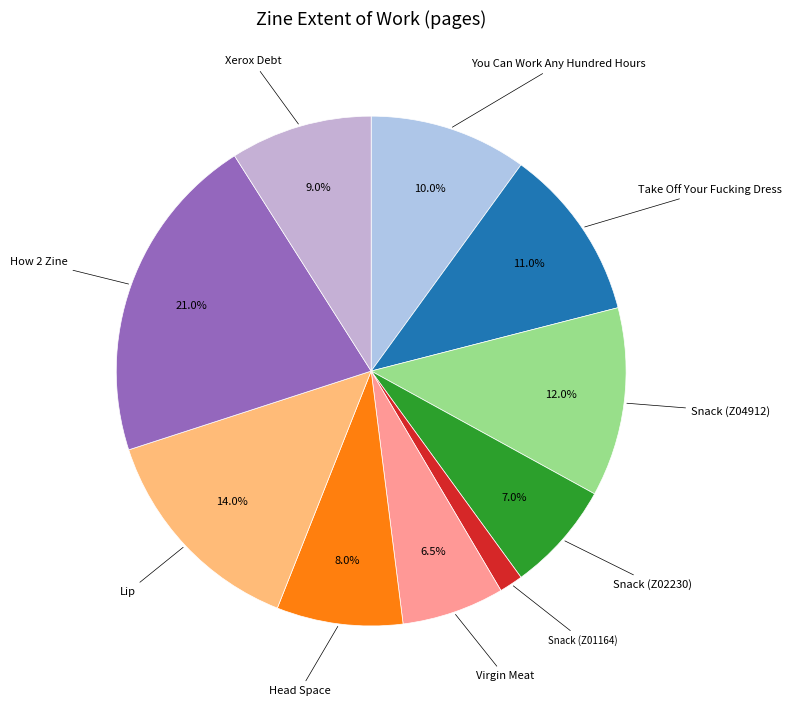

How many slices are in this pie chart?

10